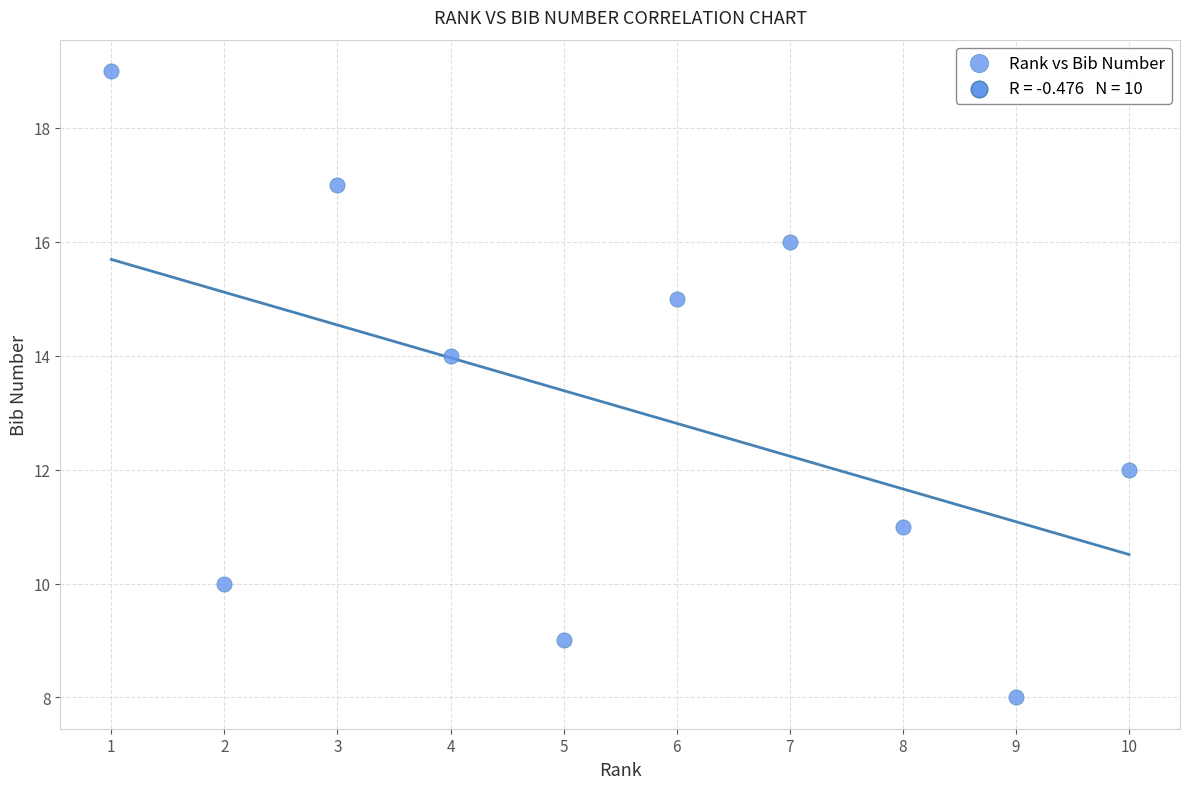

What is the average Y value?

13